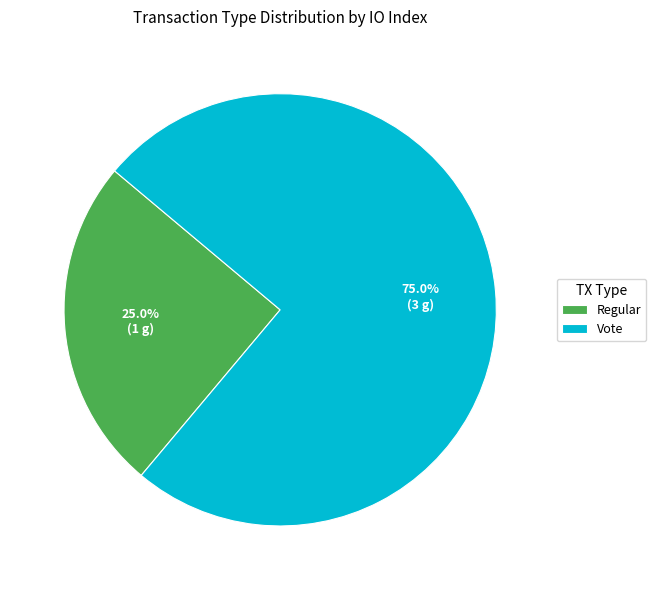

To the nearest percent, what percentage of the pie is Vote?

75%